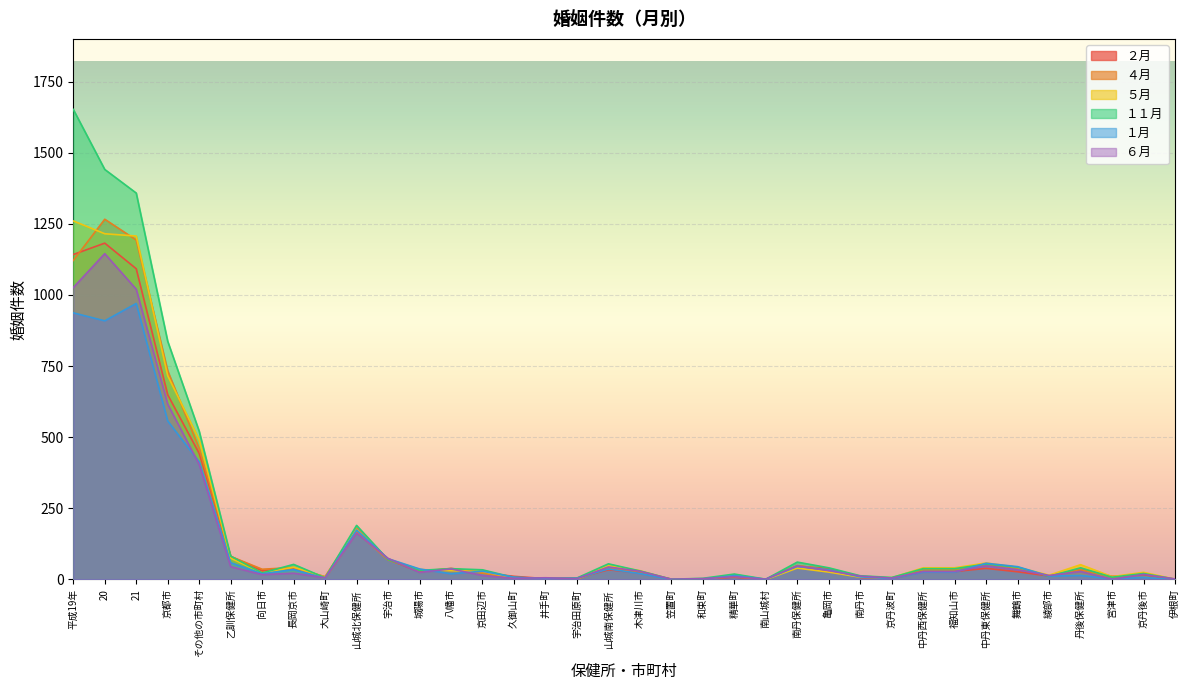

What is the total value across all series at 宇治田原町?

20